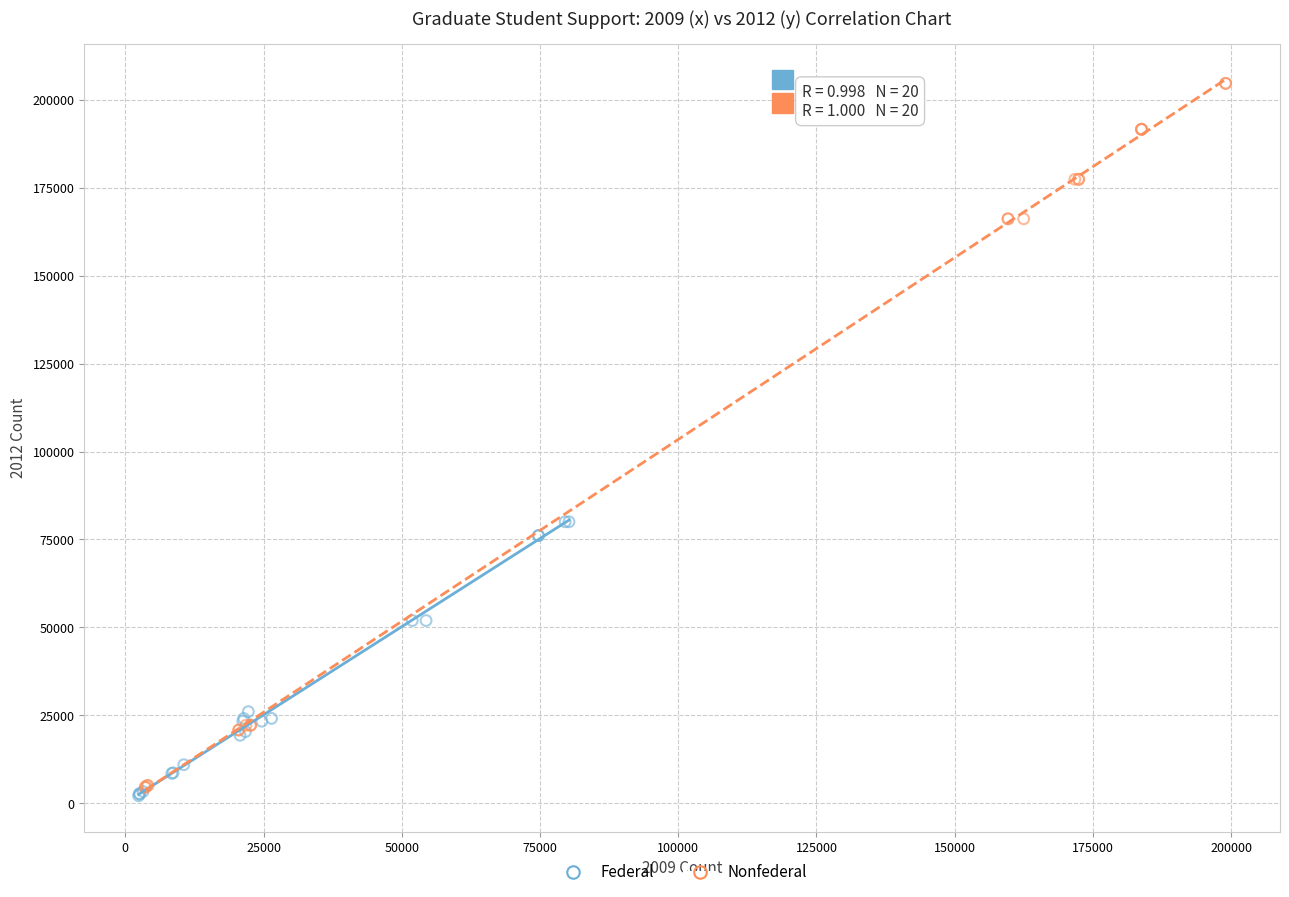

Which series contains the highest Y value?

Nonfederal